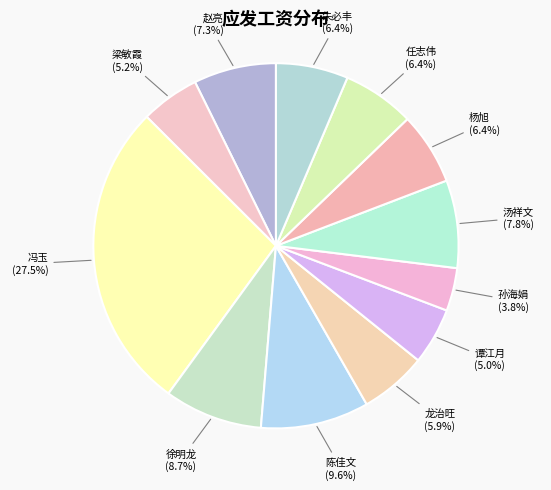

How many slices are in this pie chart?

12